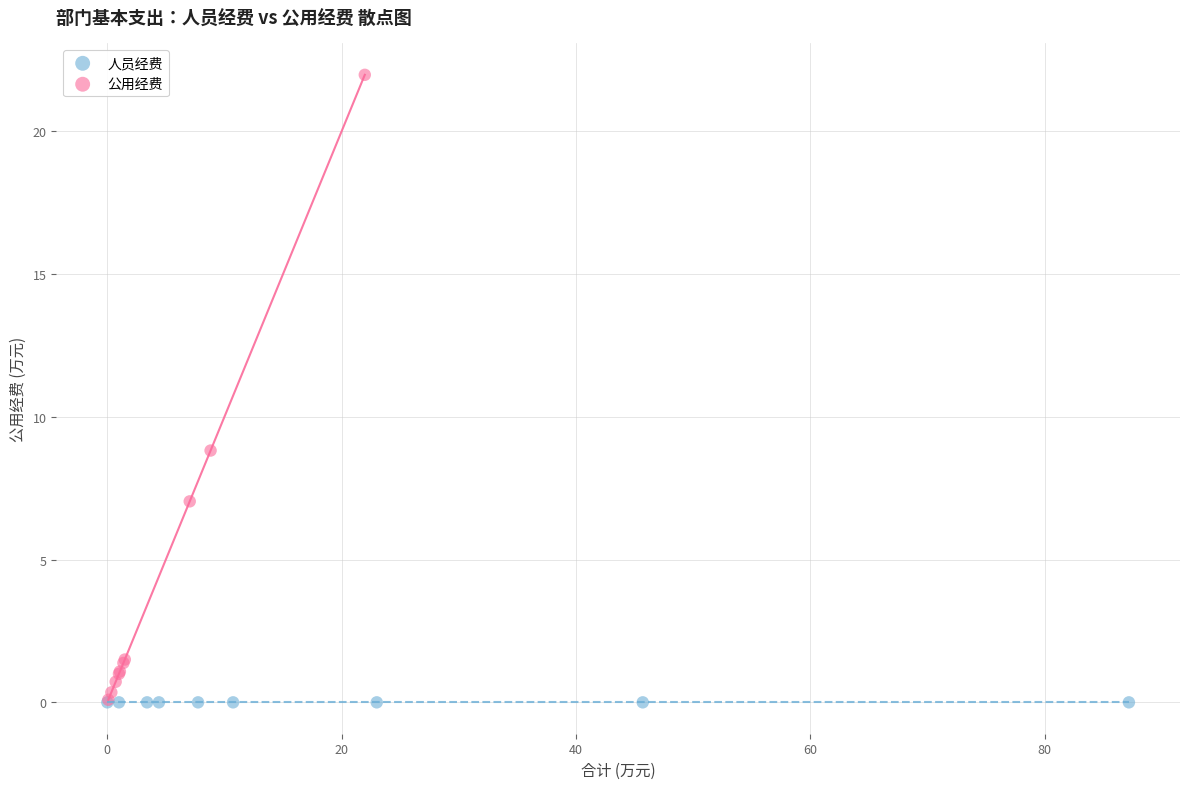

Which series contains the highest Y value?

公用经费